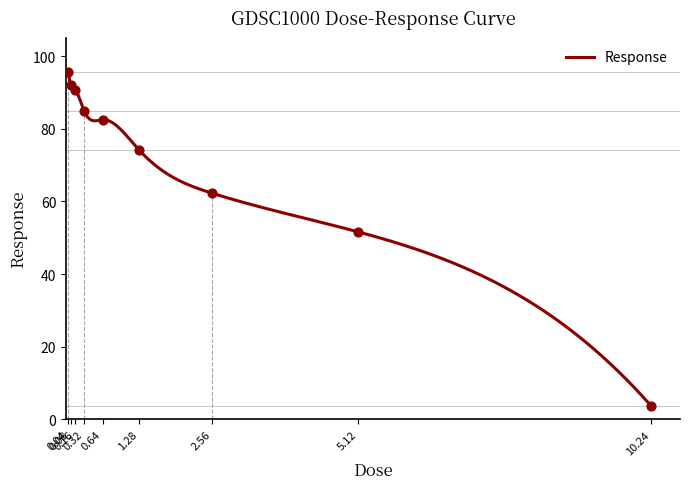

What is the change in value from 0.04 to 0.16?

-5.0